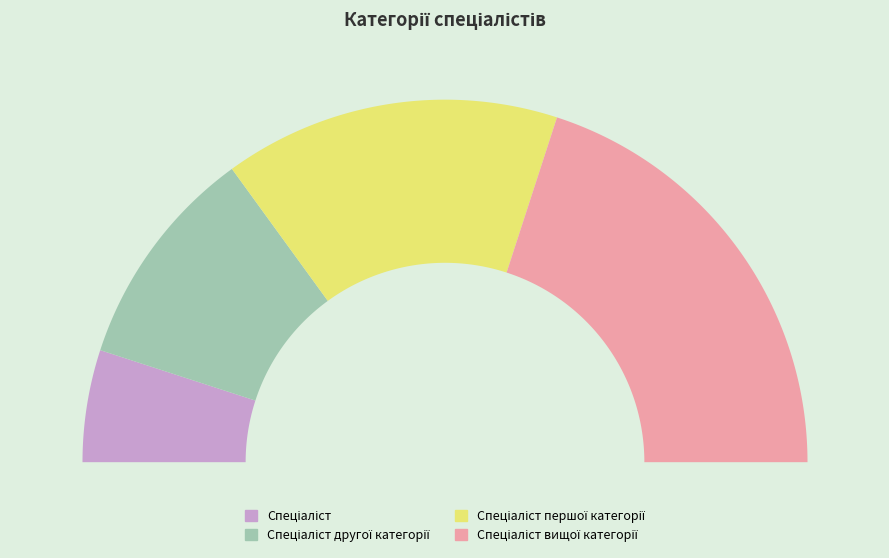

What percentage do Спеціаліст вищої категорії and Спеціаліст першої категорії together represent?

70.0%